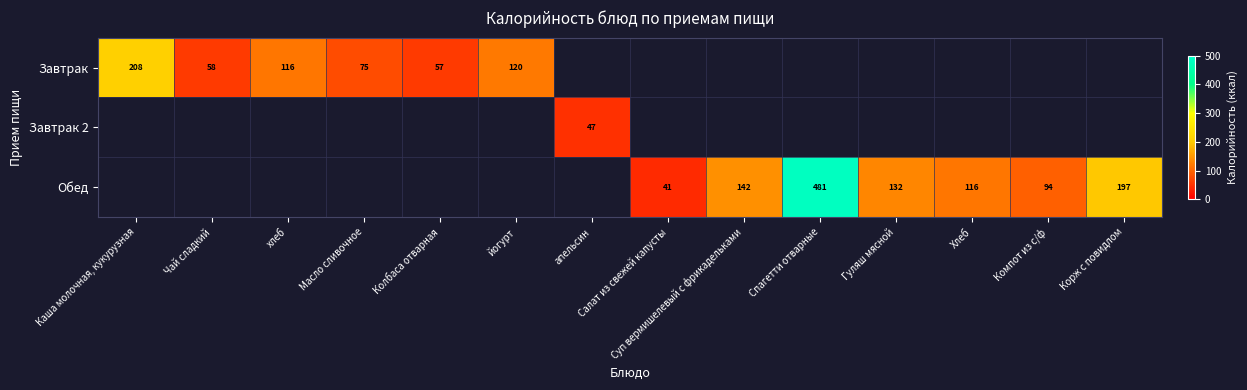

The value of Обед at Компот из с/ф is 94. True or false?

True